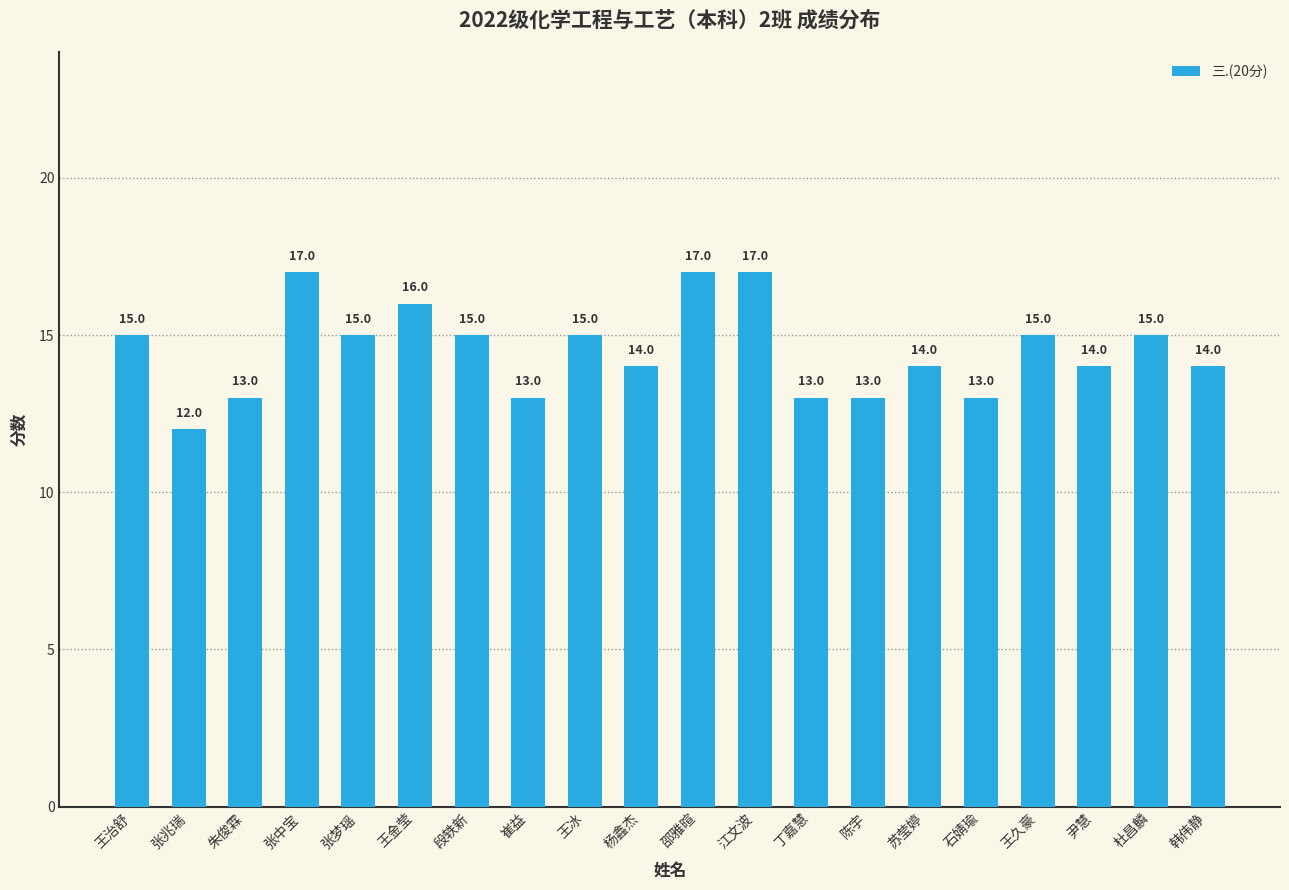

Approximately how many times larger is the value at 陈宇 compared to 丁嘉慧?

1.0